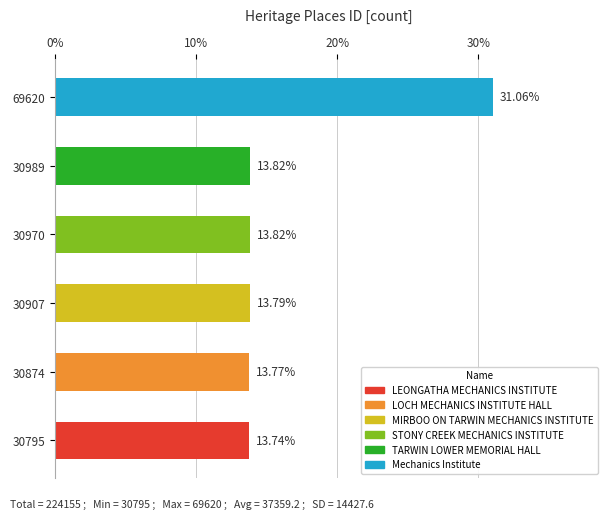

Which has a higher value, 69620 or 30874?

69620